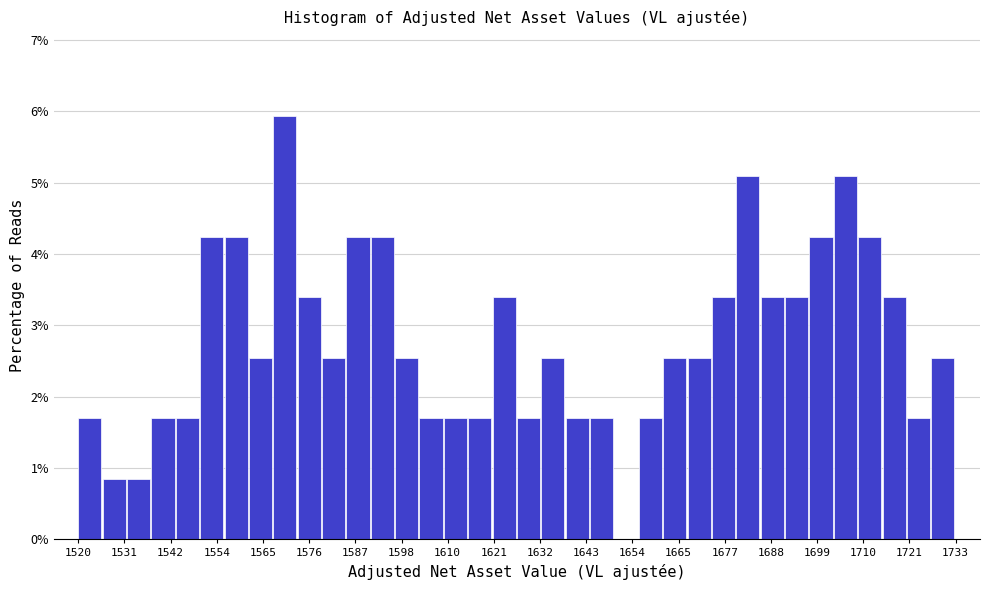

Around what value on the x-axis is the tallest bar? Give the approximate position of its centre, as read against the axis.

1570